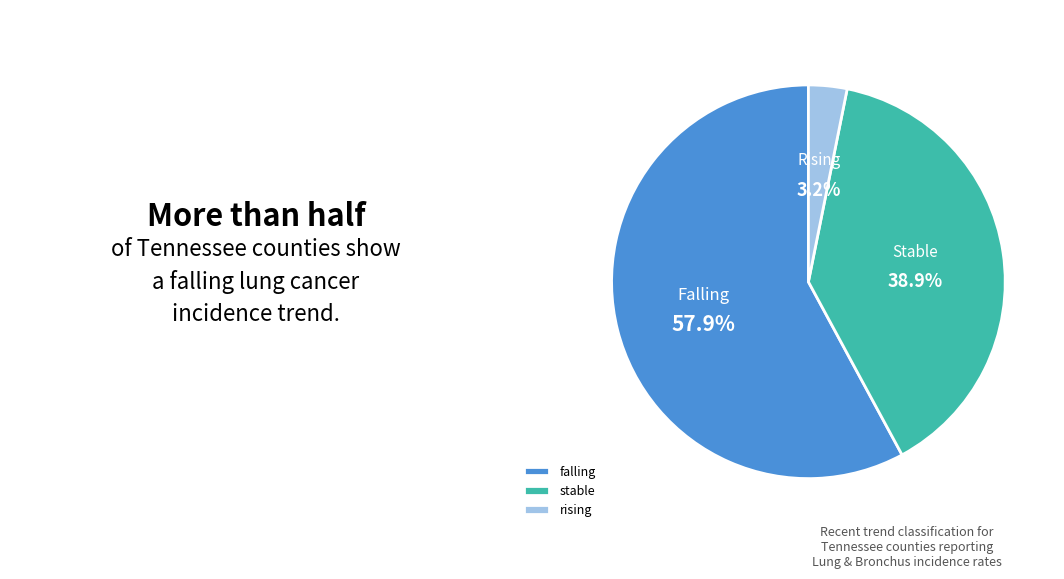

What percentage is the rising slice, to the nearest percent?

3%